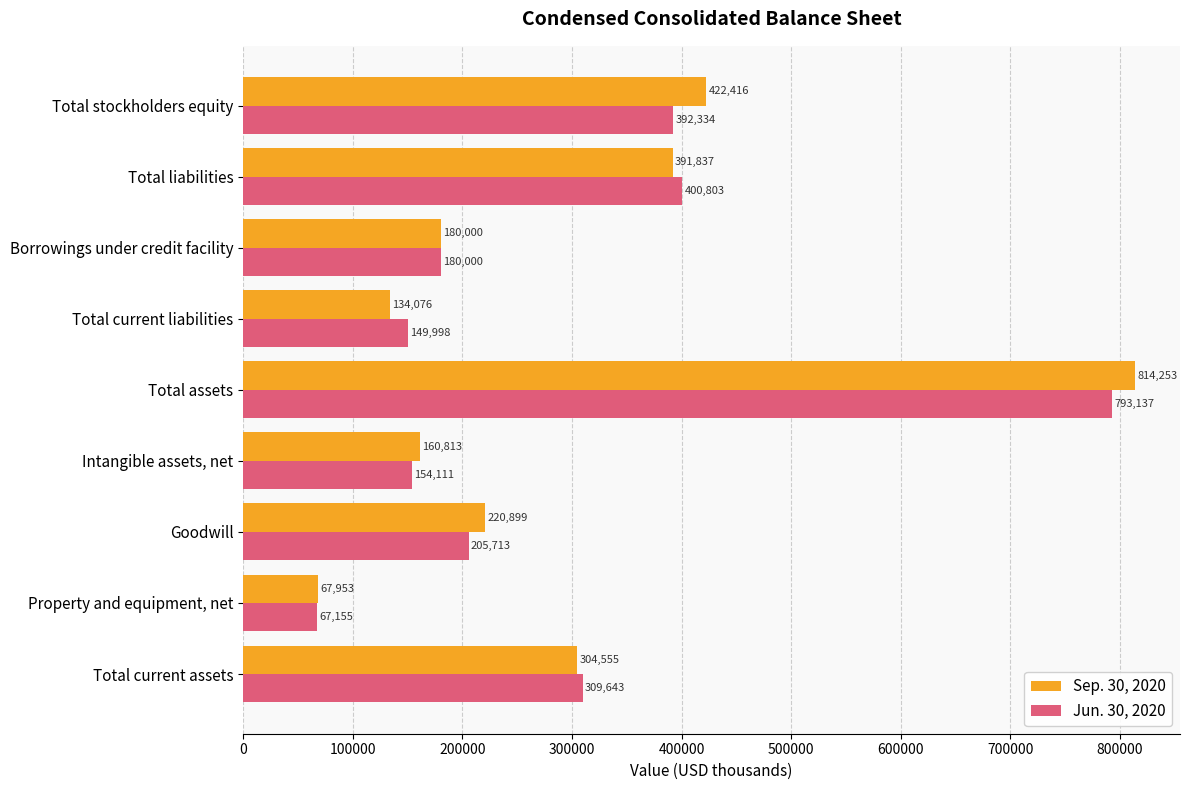

Where is Jun. 30, 2020 nearest to the value 430146?

Total liabilities